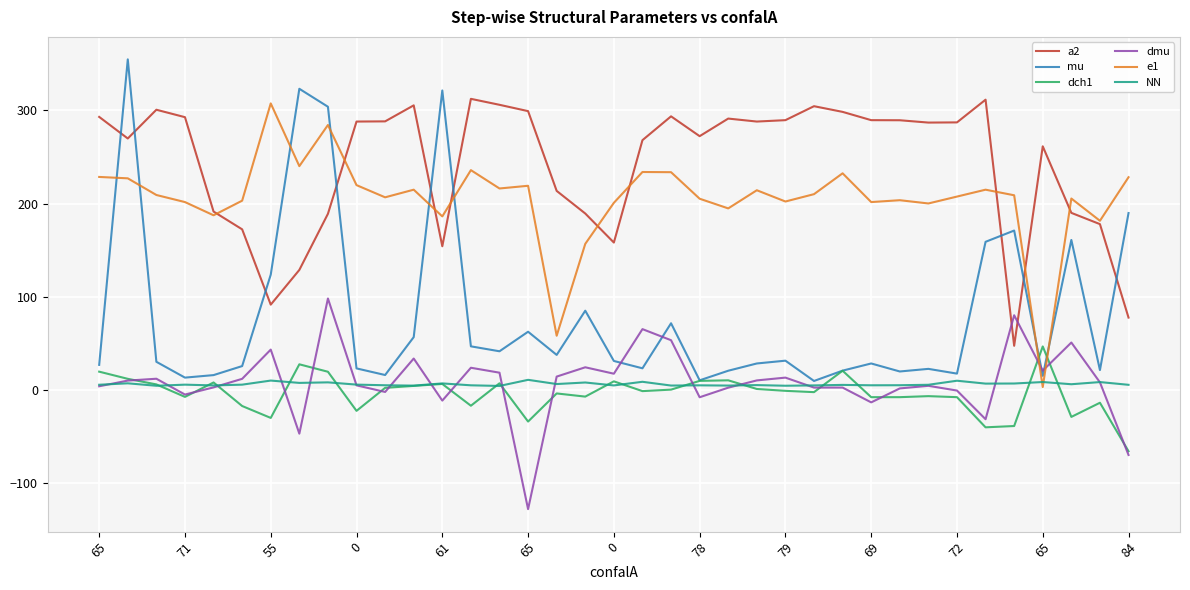

Which series has the widest spread of values?

mu